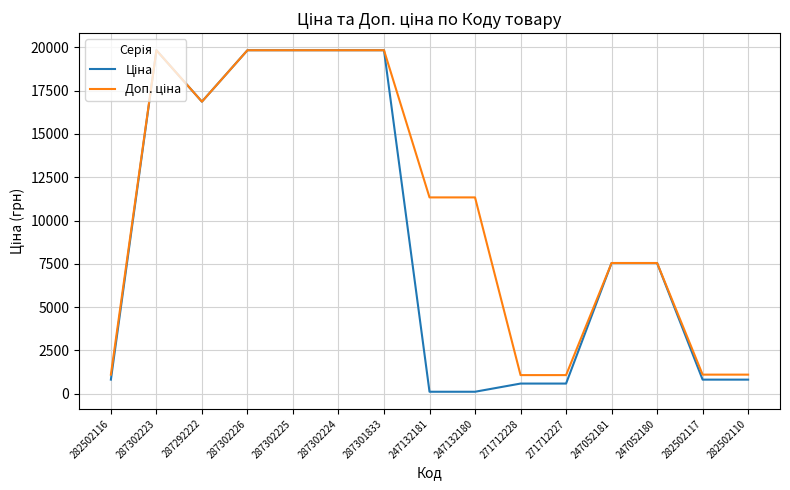

What is the maximum value shown in the chart?

19831.1